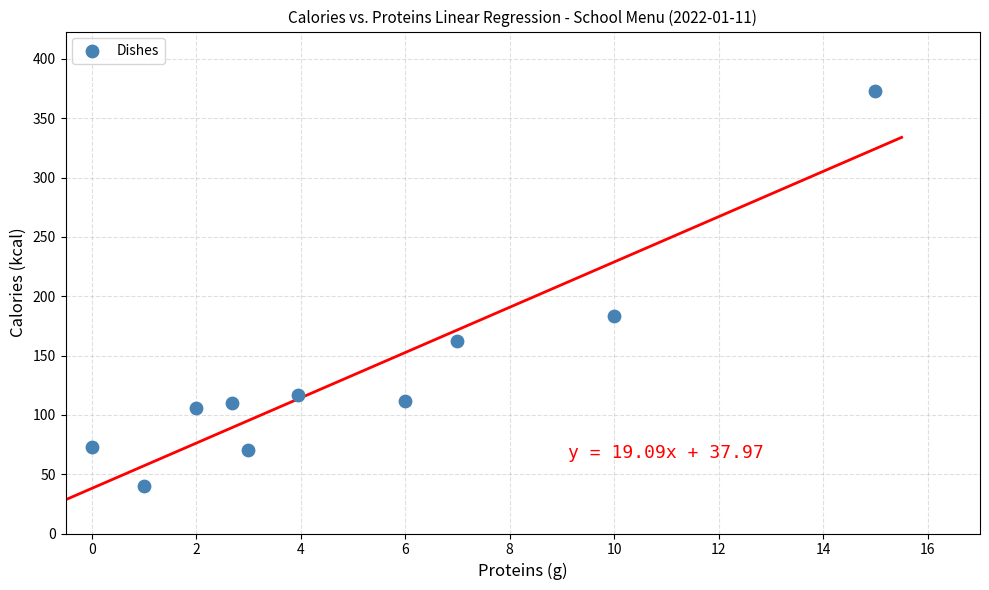

What Y value in the scatter plot is closest to 206?

183.0